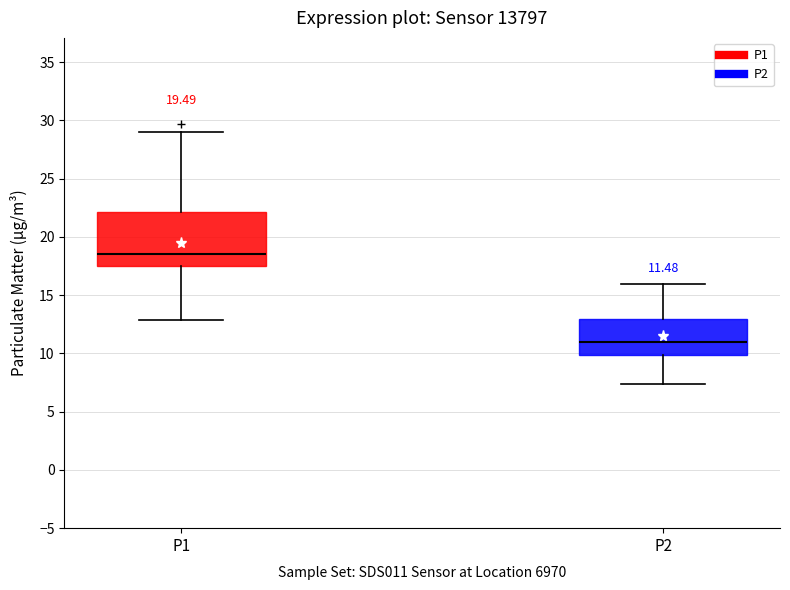

Which box has the highest median line?

P1